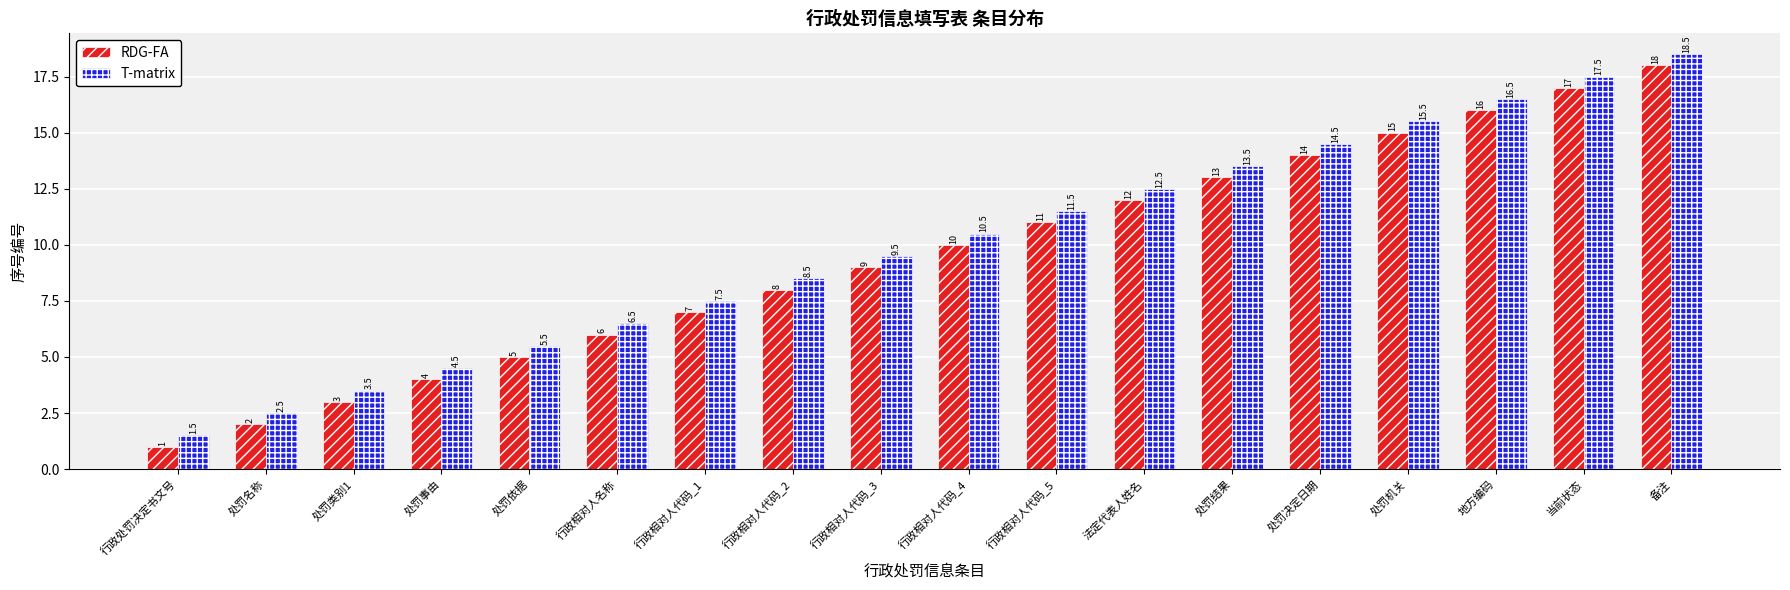

True or false: T-matrix has a value of 2.1 at 行政相对人代码_3.

False